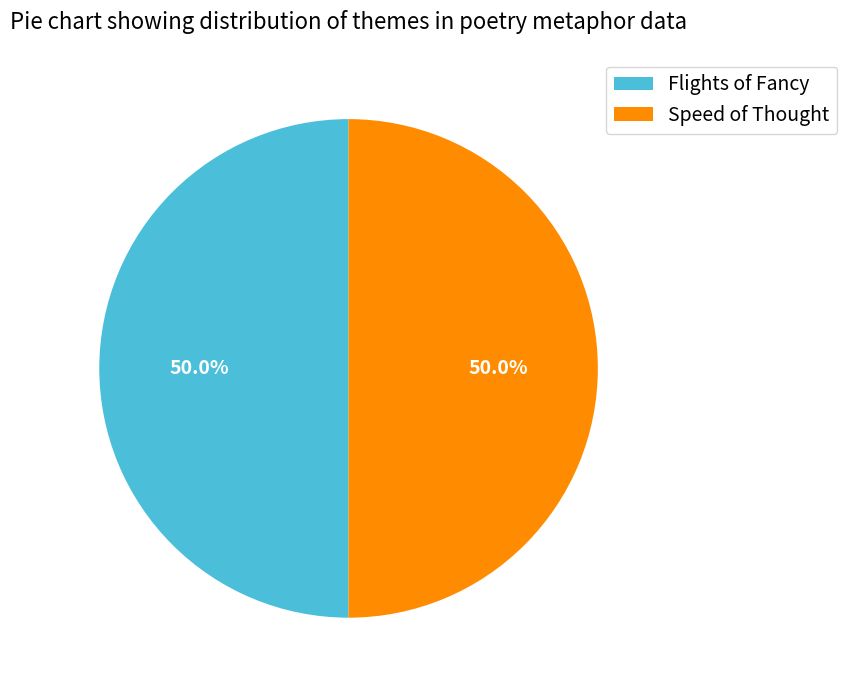

Do Flights of Fancy and Speed of Thought together represent more than half of the pie?

Yes